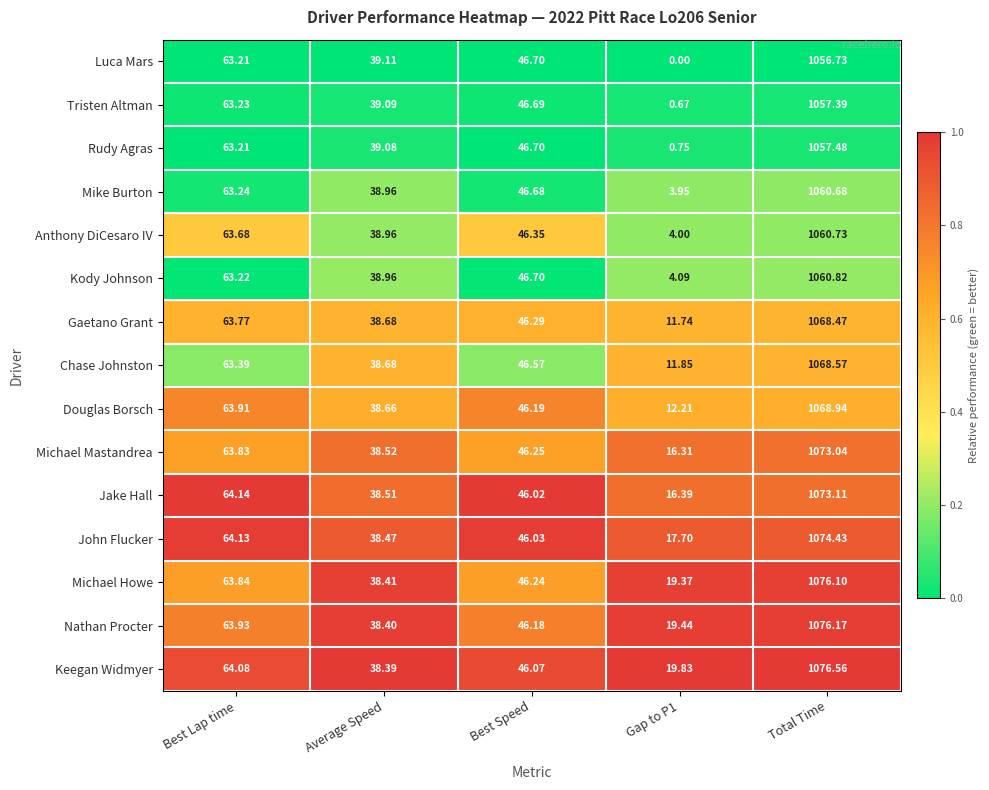

At which category is the sum across all series the highest?

Total Time